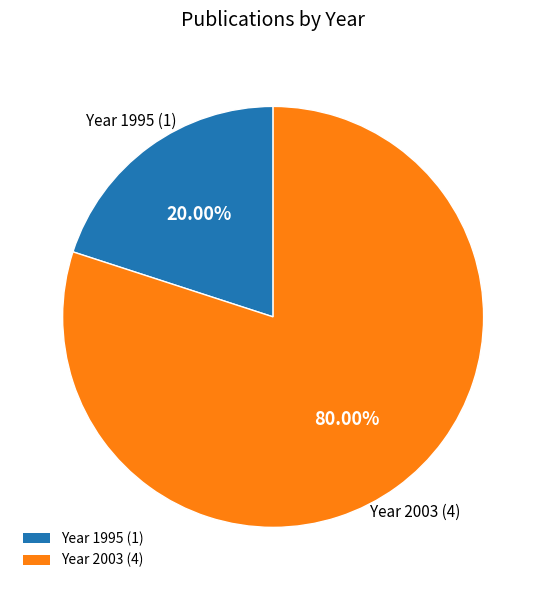

Do Year 1995 (1) and Year 2003 (4) together represent more than half of the pie?

Yes